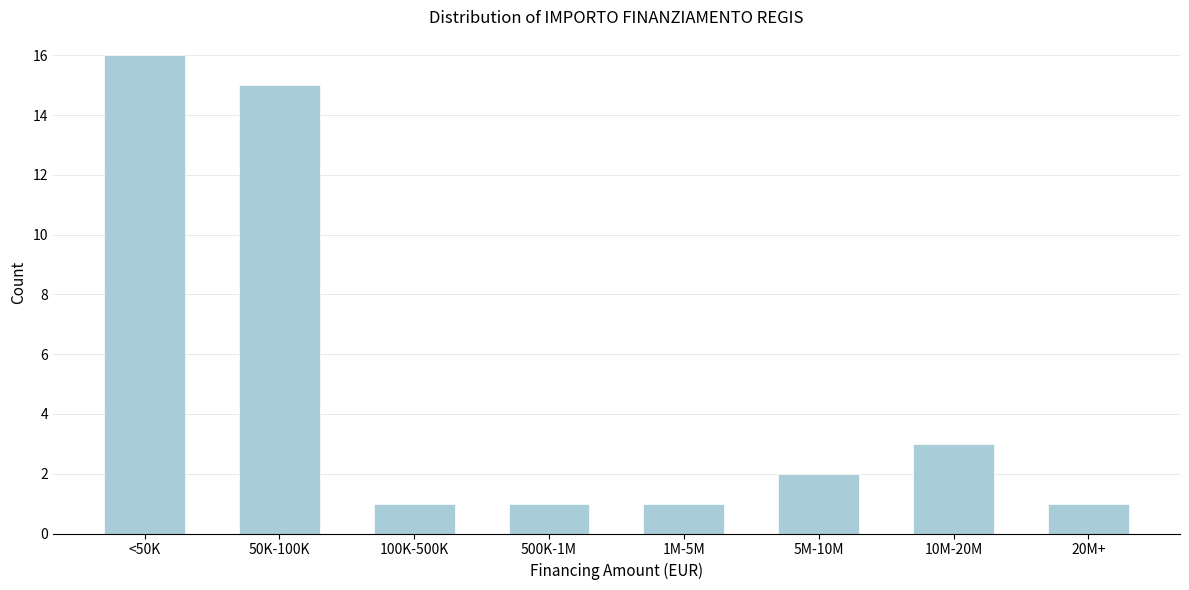

Reading right to left, what are all the values shown in this chart?

1	3	2	1	1	1	15	16